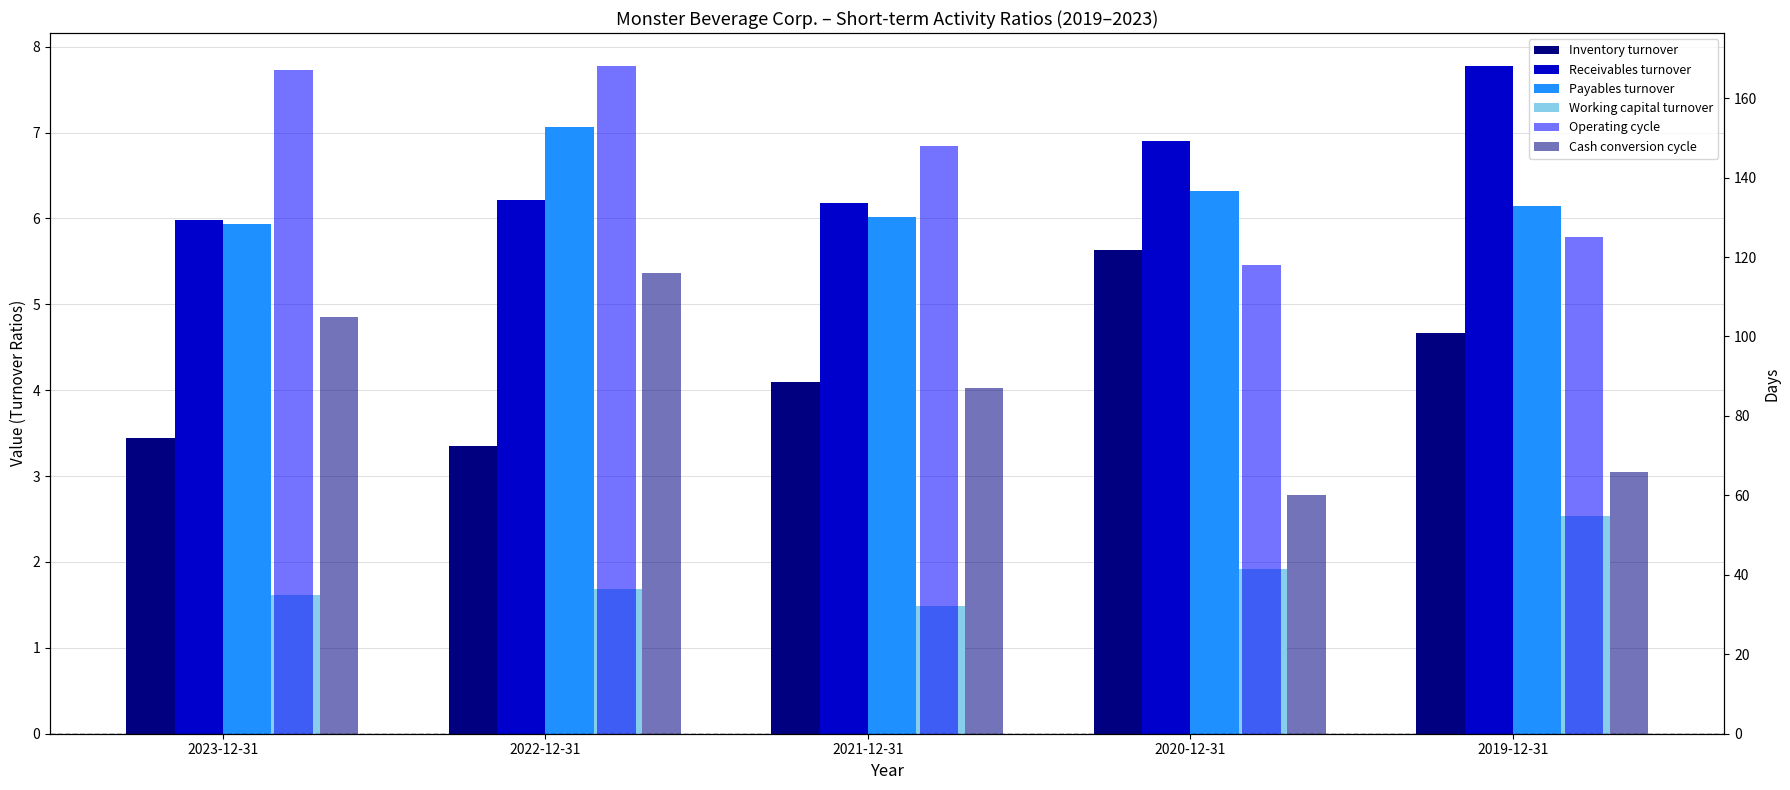

At 2020-12-31, list the series in order from largest to smallest.

Operating cycle, Cash conversion cycle, Receivables turnover, Payables turnover, Inventory turnover, Working capital turnover